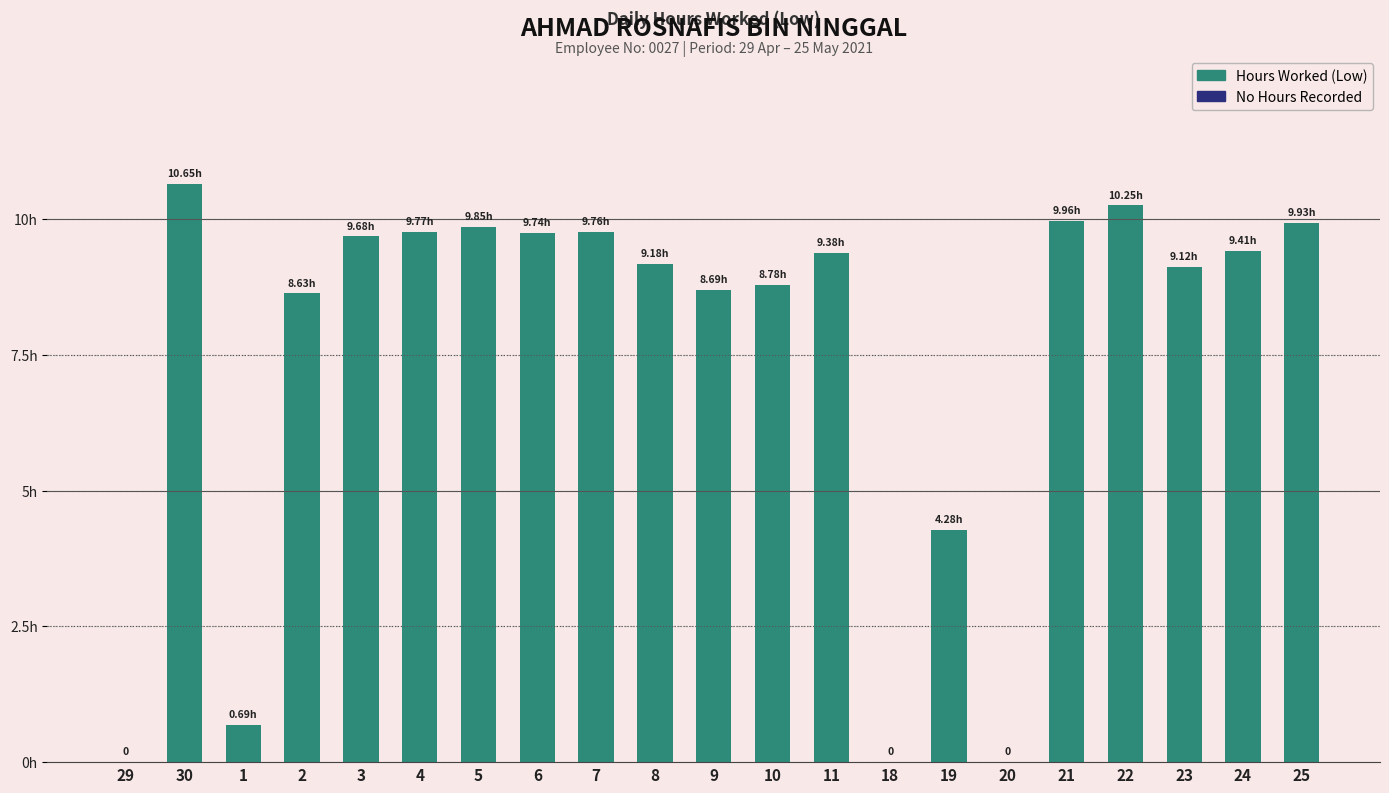

What is the maximum value shown in the chart?

10.7